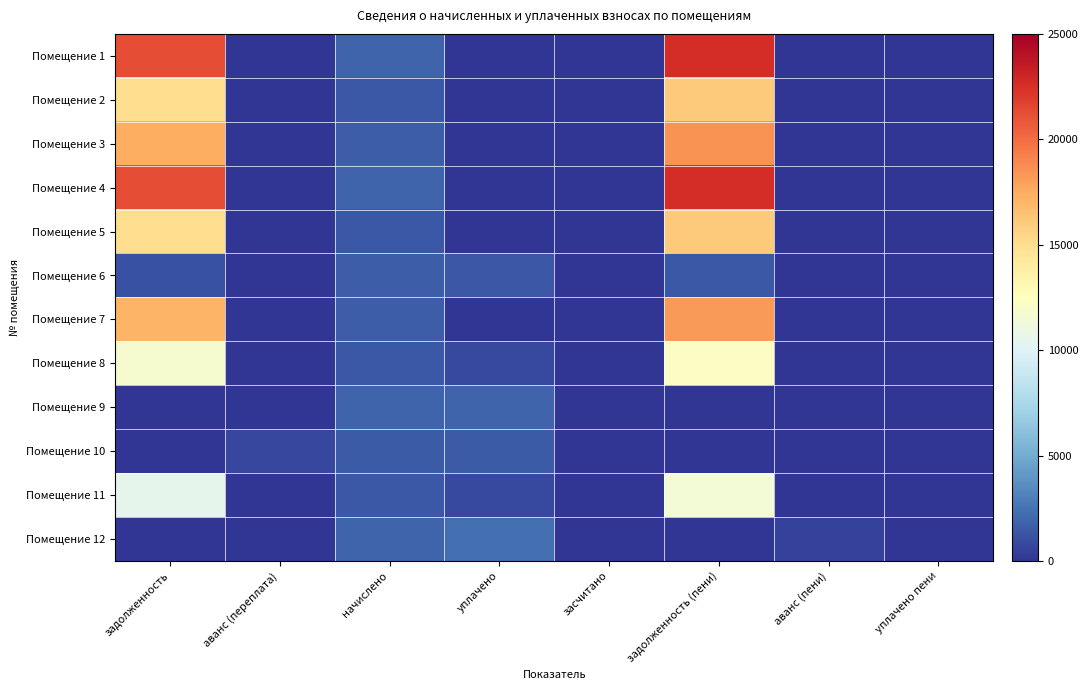

Which series has the largest range (max minus min)?

Помещение 1